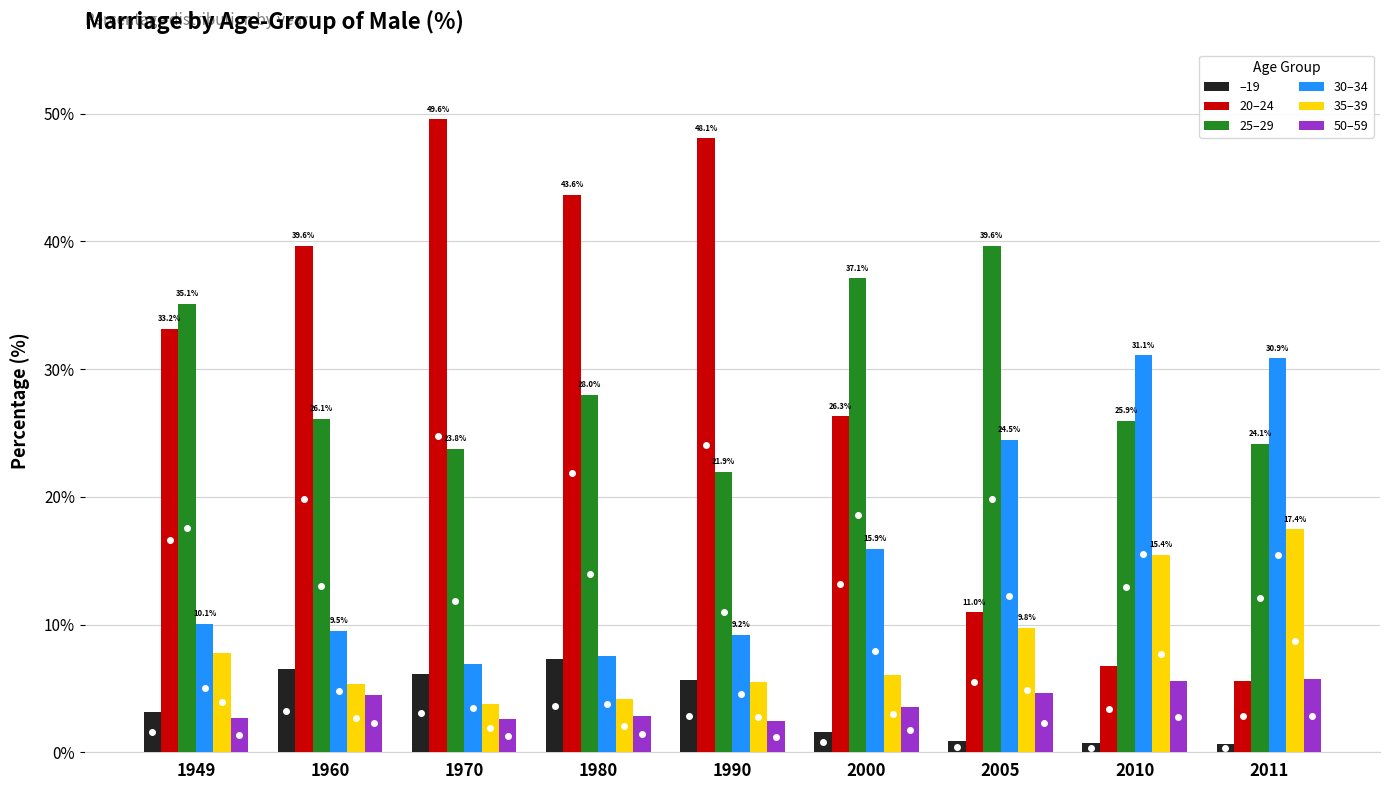

What is the maximum value for –19?

7.3